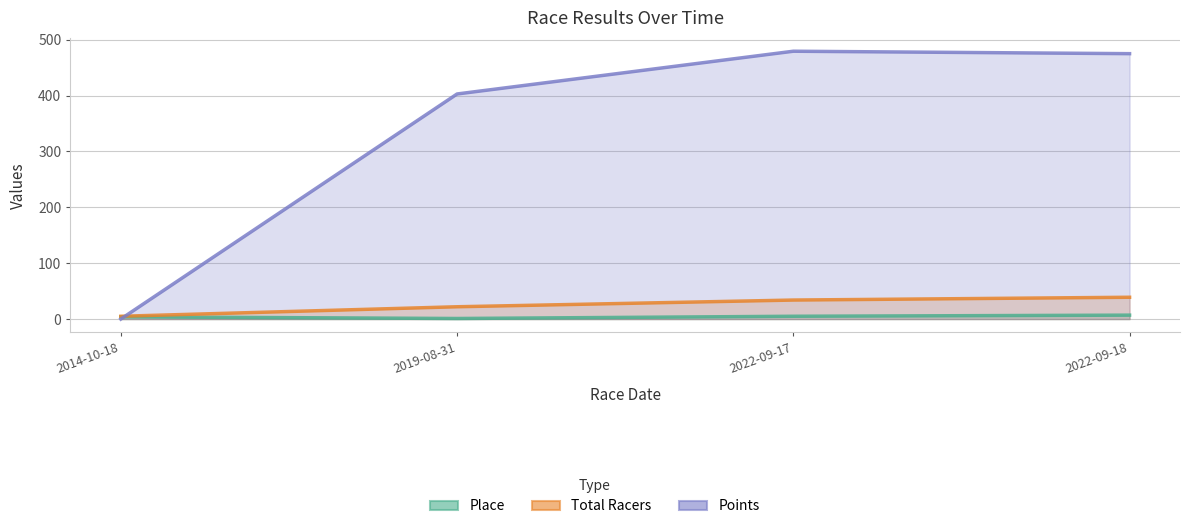

At which label does Total Racers reach its minimum?

2014-10-18